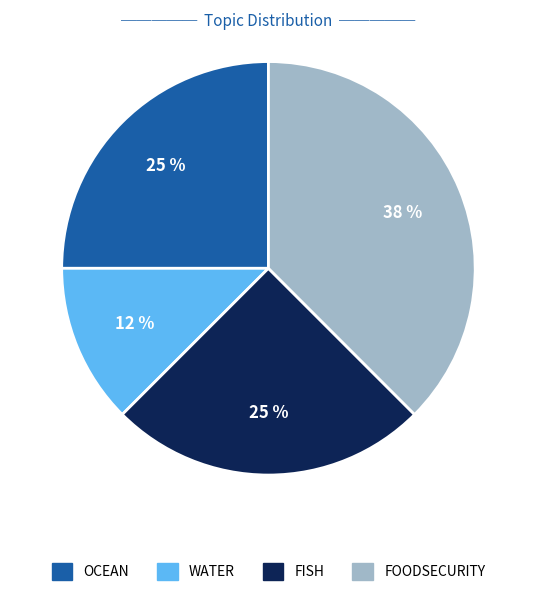

Count the number of slices in the pie.

4